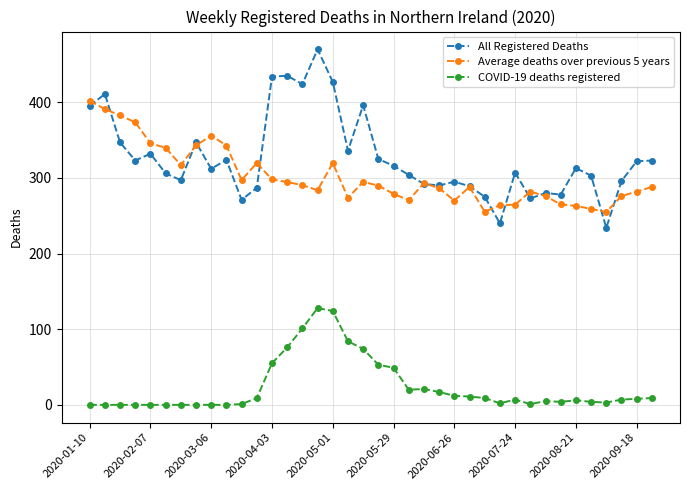

True or false: COVID-19 deaths registered and Average deaths over previous 5 years cross at least once.

False